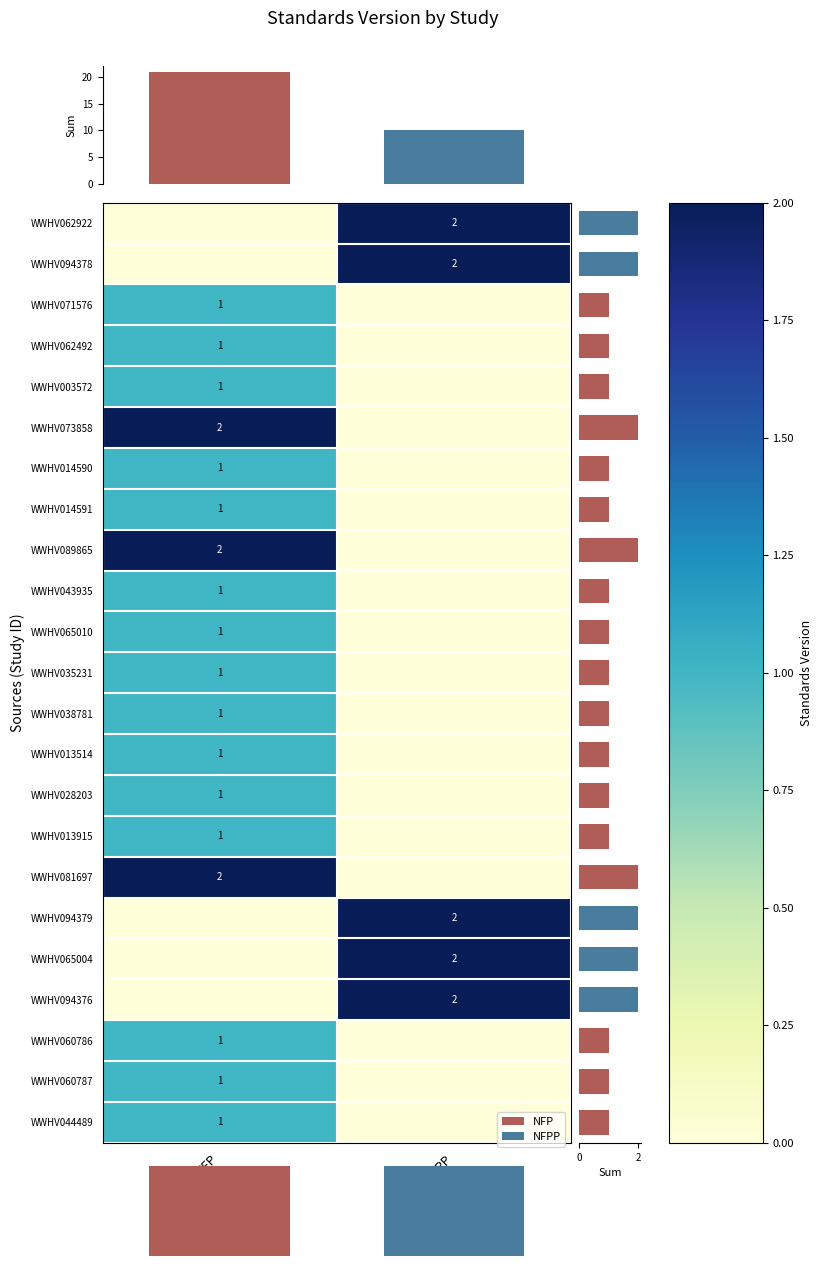

The WWHV014591 series shows 0 at NFP. True or false?

False